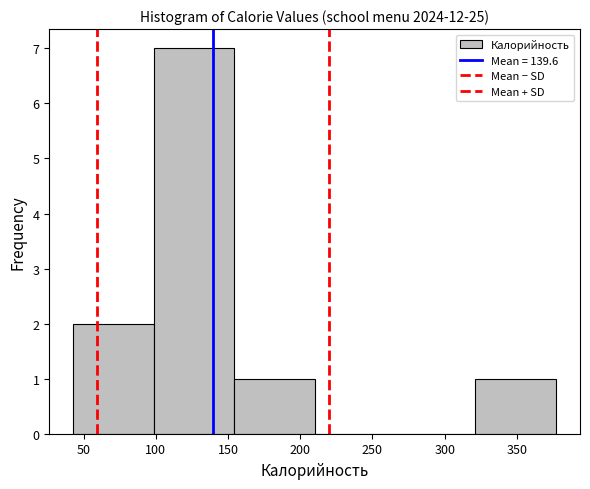

Reading left to right, transcribe this chart: for each bar, give the range it covers on the x-axis and its height. Neither the bar edges nor the heights are printed on the chart, so give them approximately, as read against the axes.

45 to 100: 2
100 to 155: 7
155 to 210: 1
210 to 265: 0
265 to 320: 0
320 to 375: 1